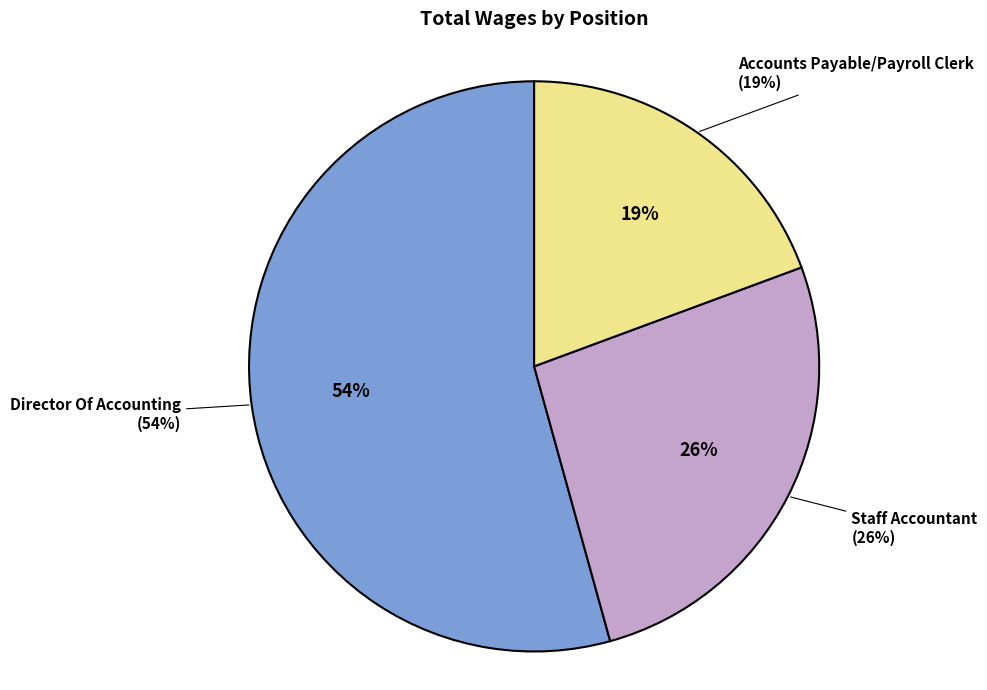

What is the change in value from Staff Accountant to Accounts Payable/Payroll Clerk?

-13745